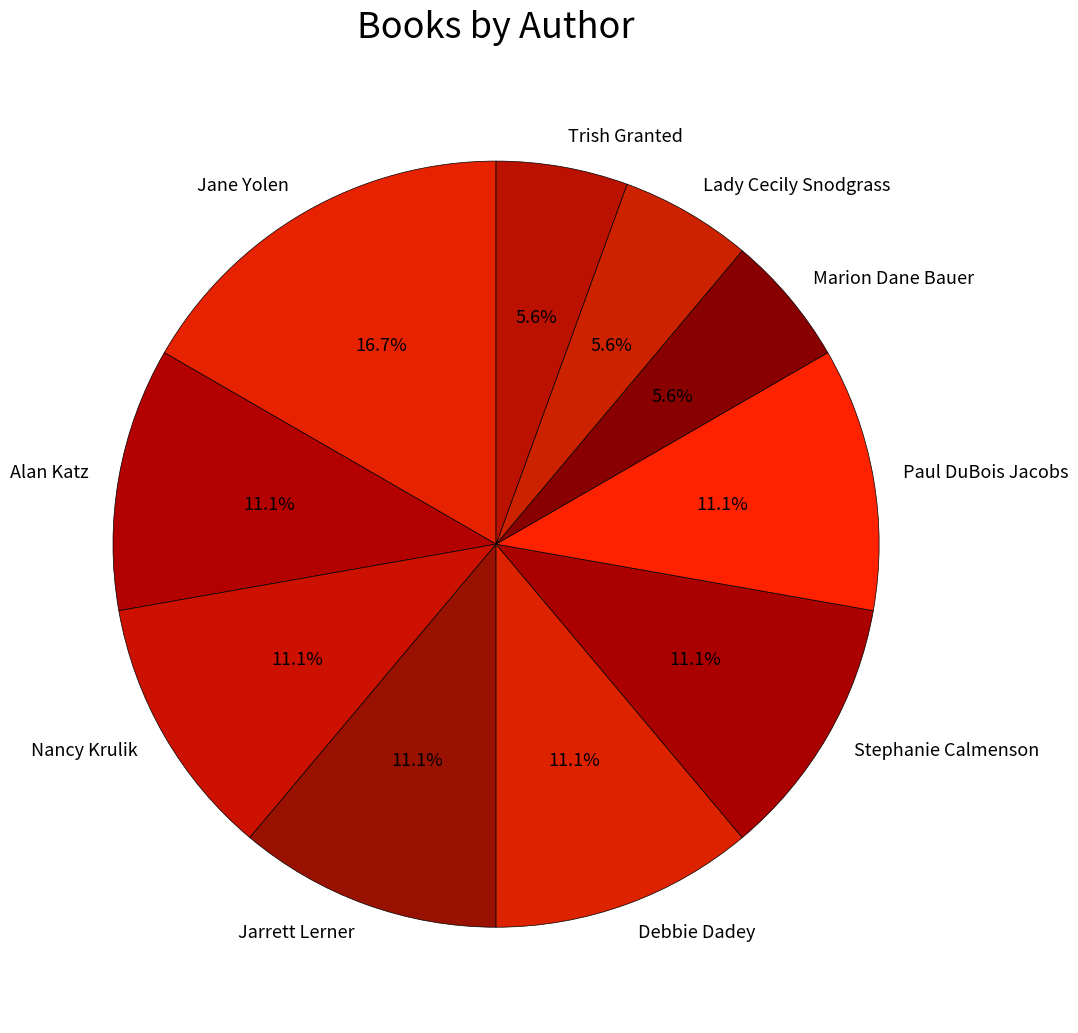

Between Nancy Krulik and Trish Granted, which is larger?

Nancy Krulik